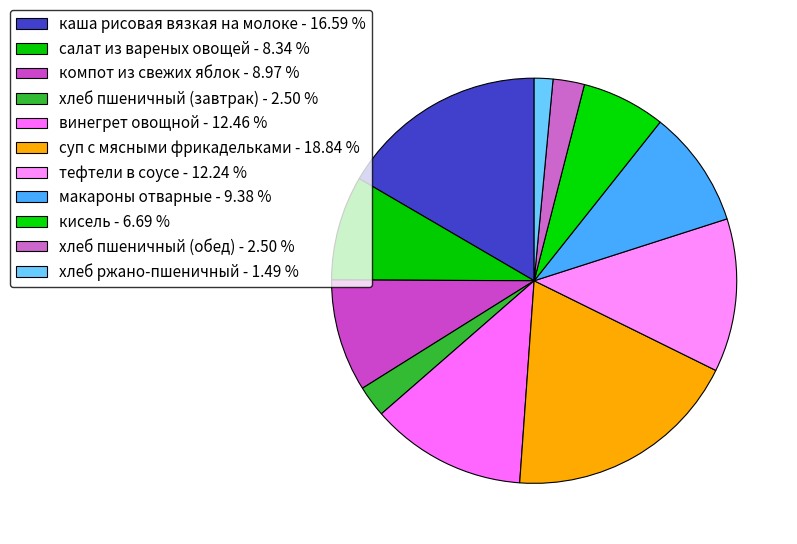

True or false: суп с мясными фрикадельками accounts for 31% of the total.

False